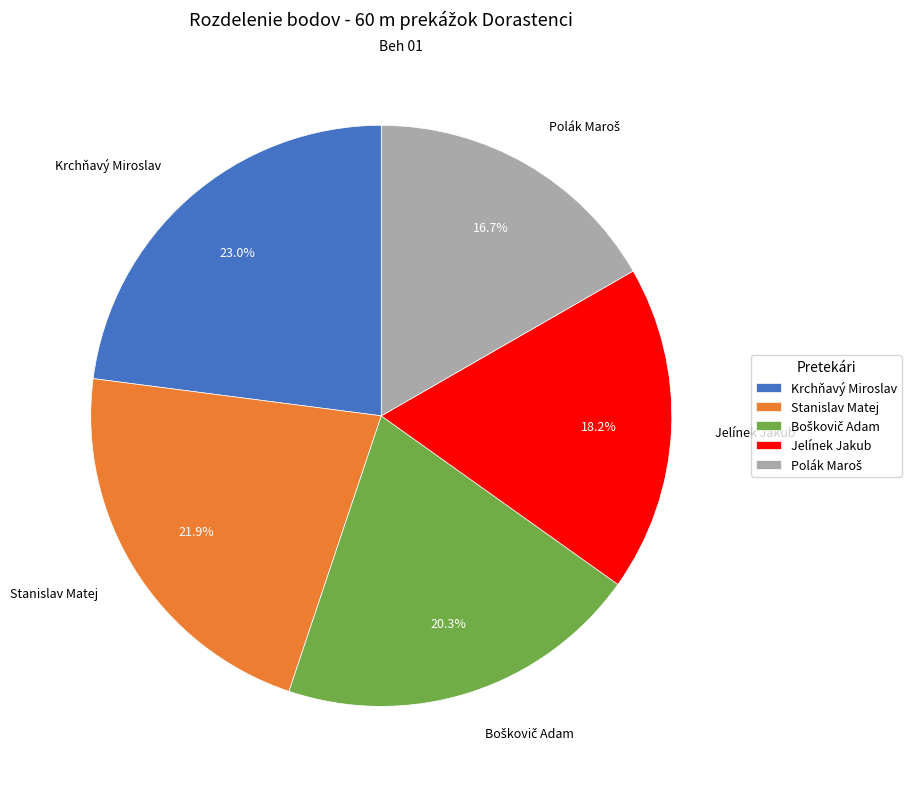

How many slices are in this pie chart?

5